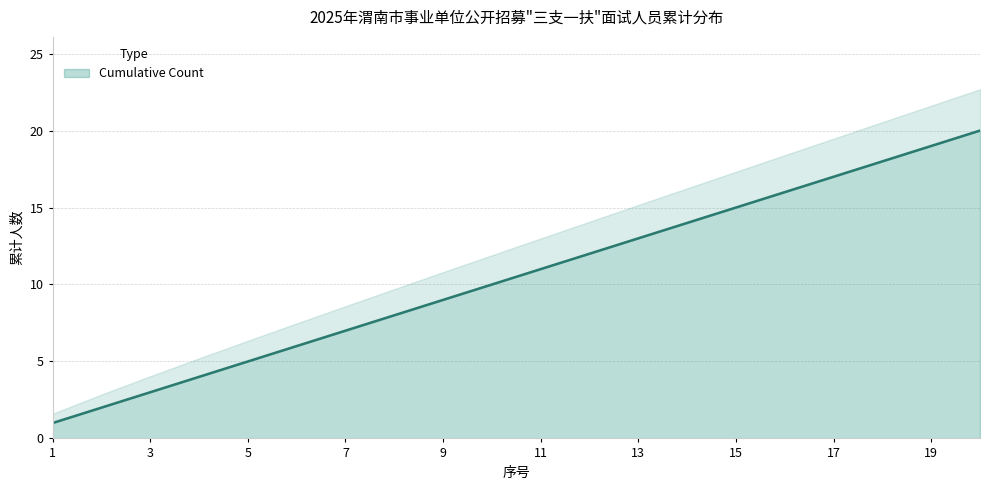

At which category does the chart reach its minimum across all series?

1